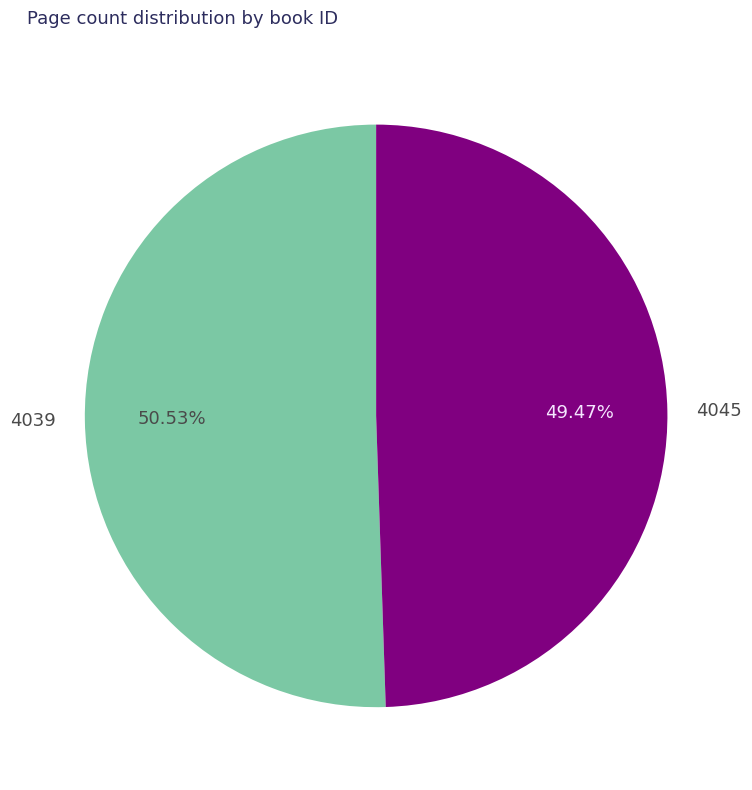

Does 4045 account for over 50% of the chart?

No